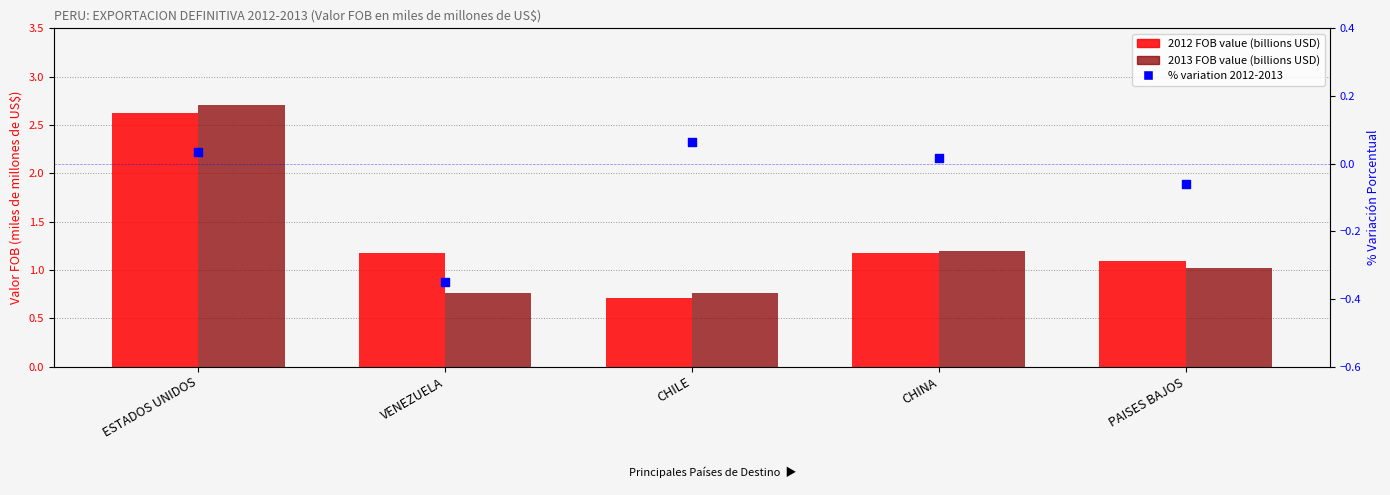

Which series has the widest spread of Y values?

2013 FOB value (billions USD)